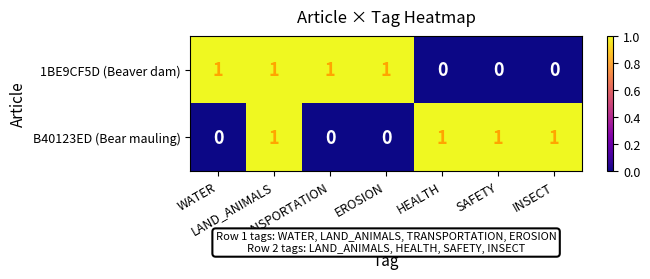

What is the sum of all B40123ED (Bear mauling) values?

4